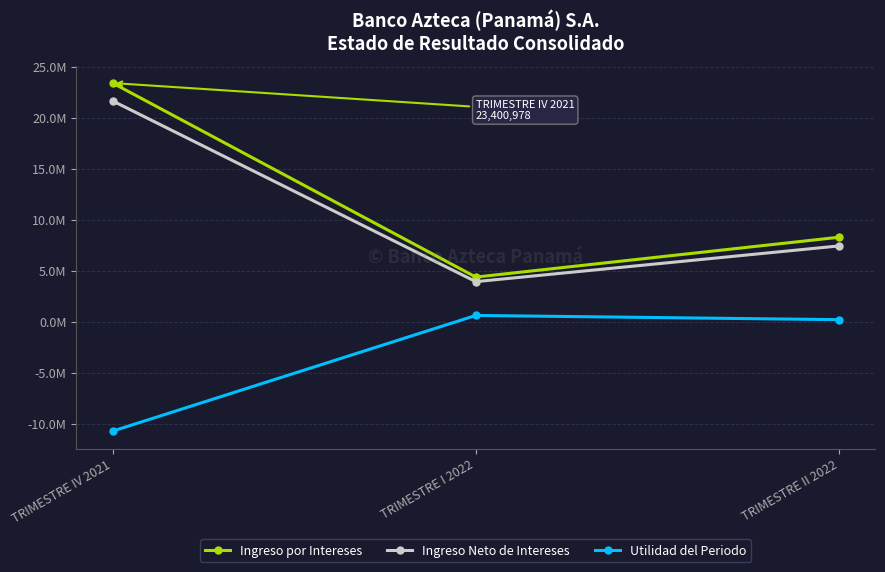

What is the total value across all series at TRIMESTRE IV 2021?

34331128.9